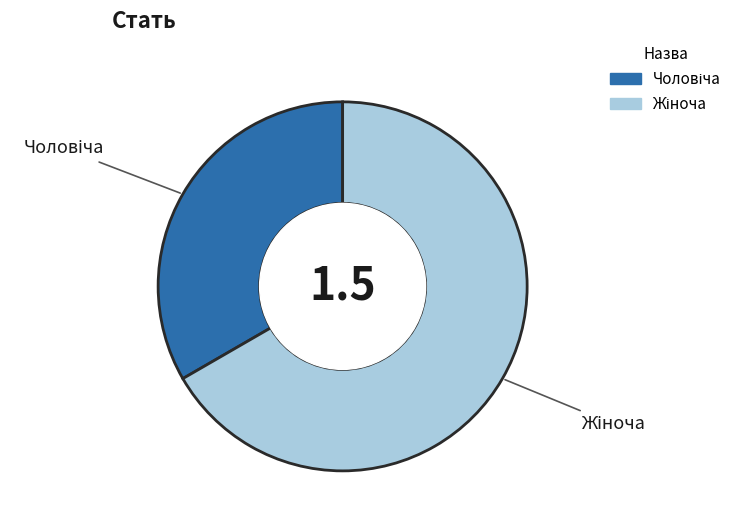

Does any single category account for the majority?

Yes